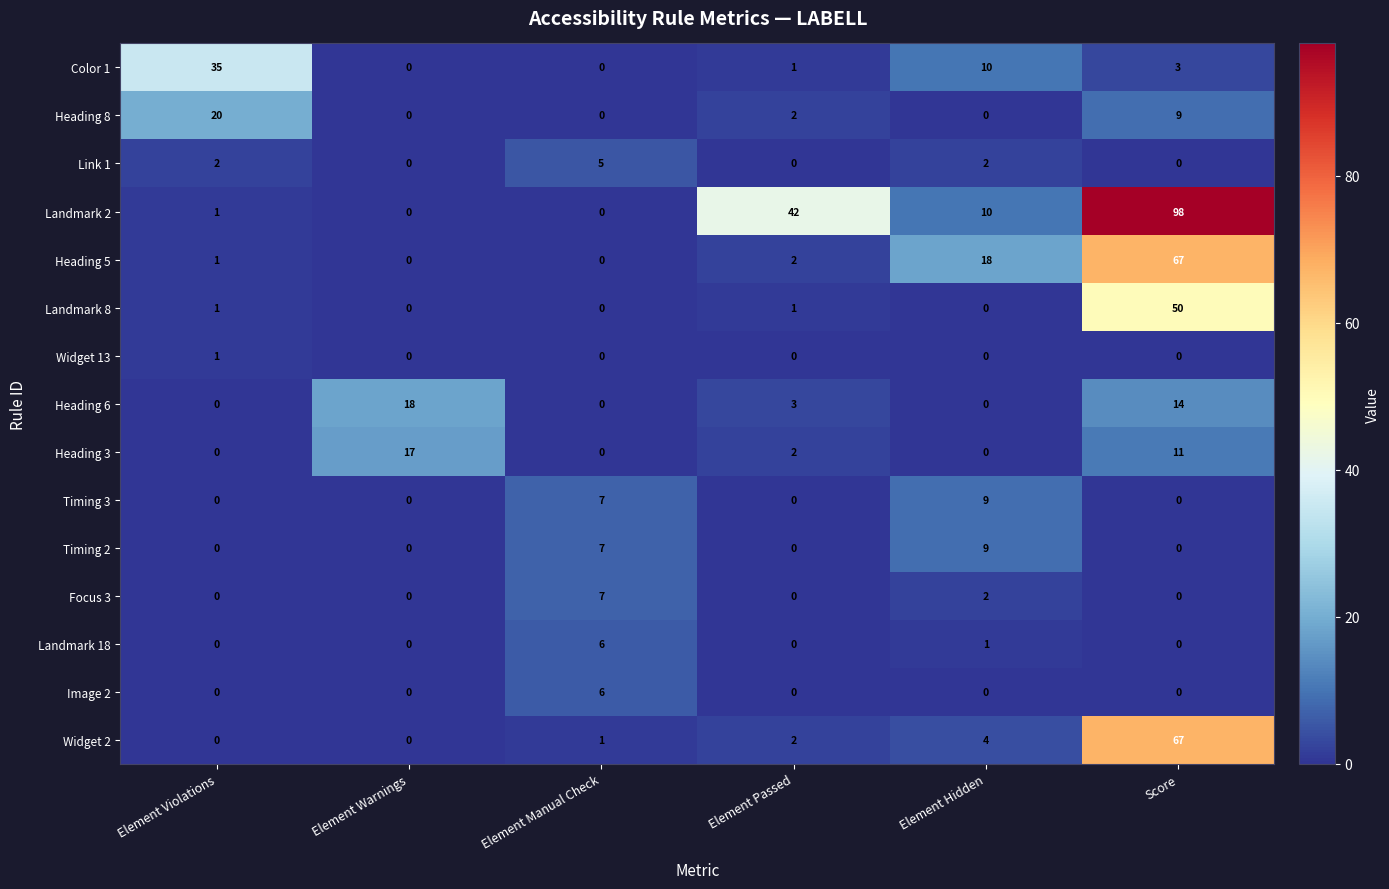

The value of Timing 2 at Element Hidden is 3. True or false?

False